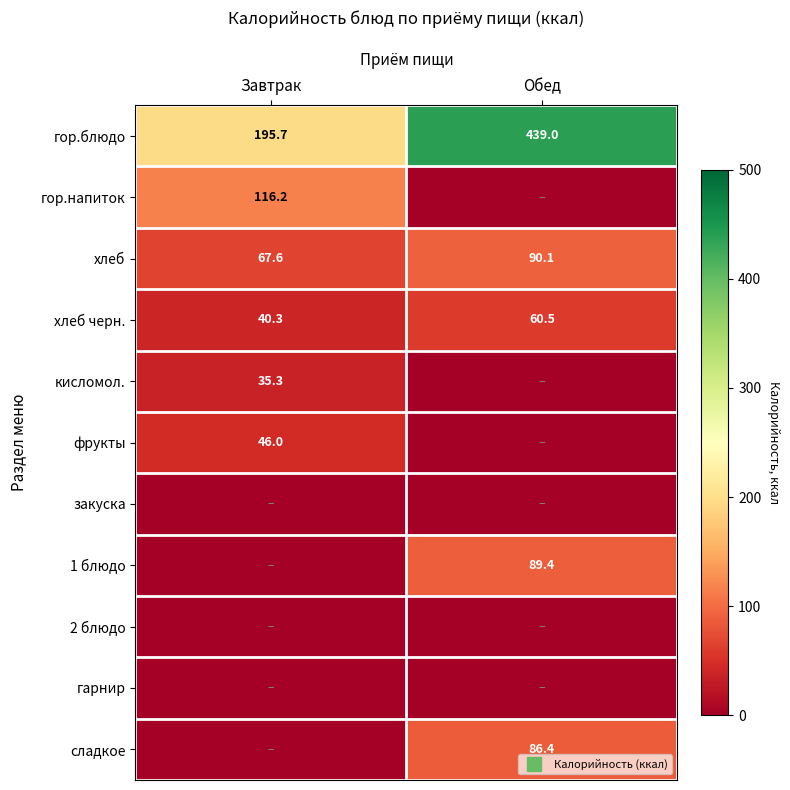

What is the sum of the сладкое values at Завтрак and Обед?

86.4